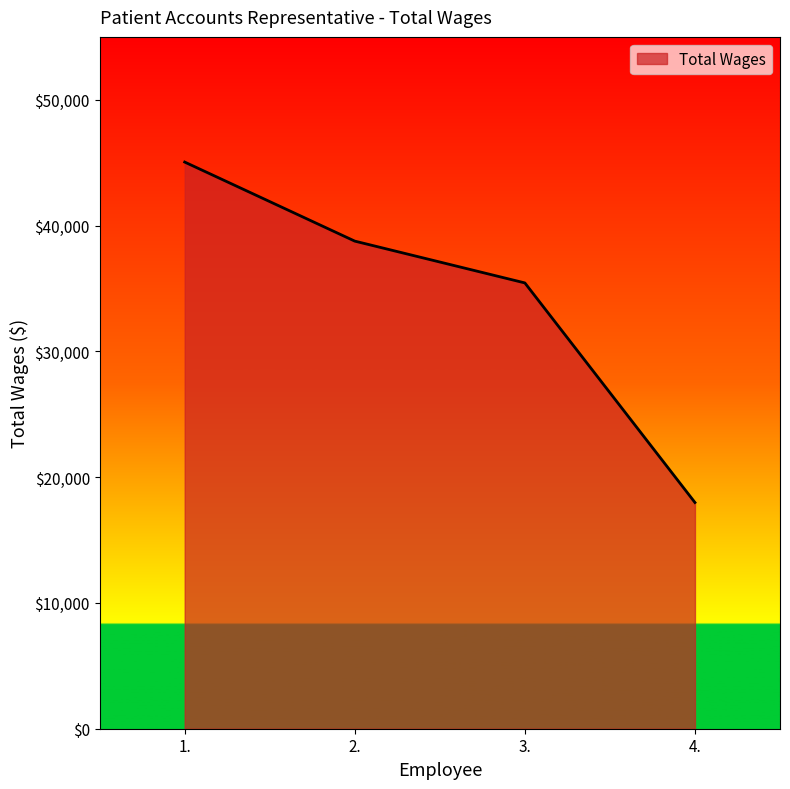

Where is the data nearest to the value 31516?

3.